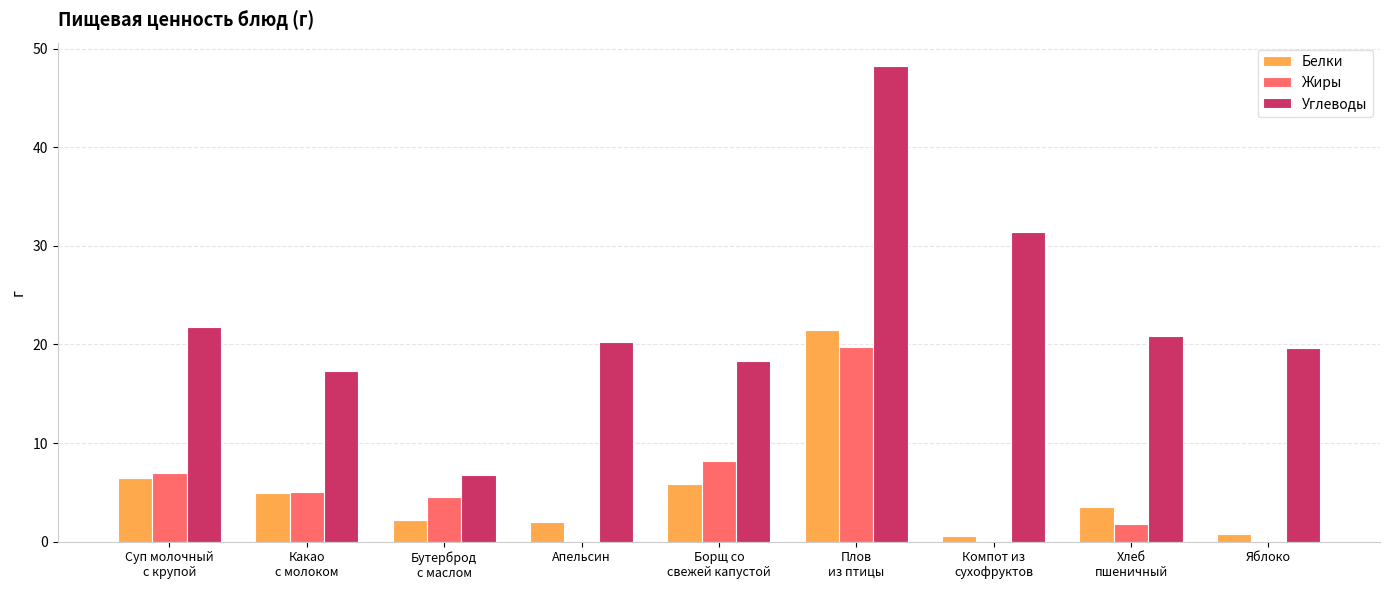

How many categories are shown in the chart?

9